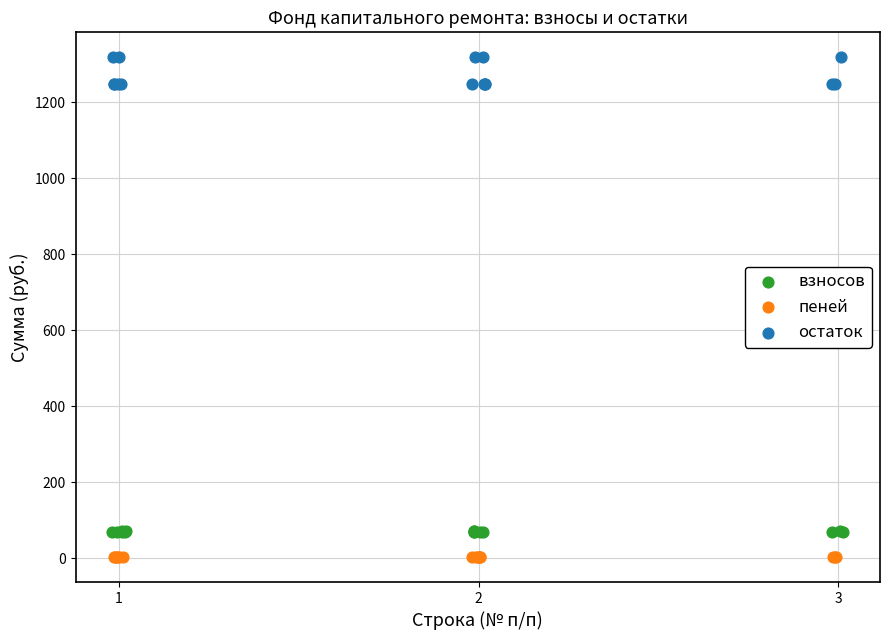

Which series contains the lowest Y value?

пеней